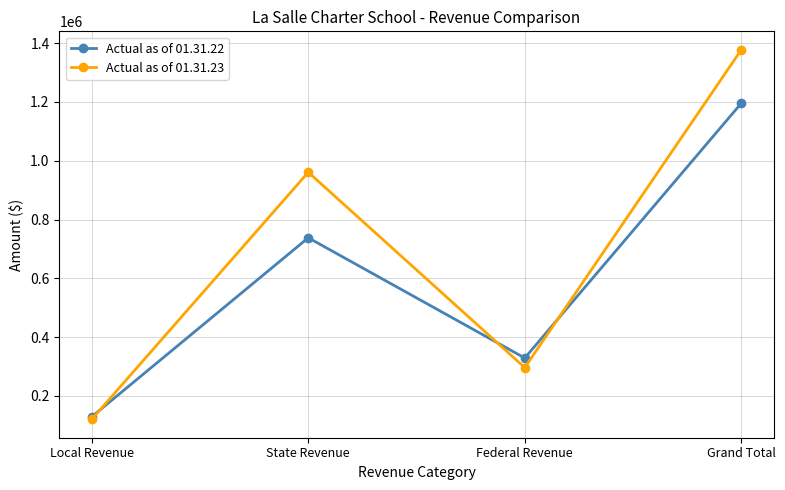

Reading left to right, transcribe all the data shown in this chart.

Actual as of 01.31.22: Local Revenue=128920	State Revenue=737826	Federal Revenue=328722	Grand Total=1195468
Actual as of 01.31.23: Local Revenue=120382	State Revenue=960819	Federal Revenue=296221	Grand Total=1377422